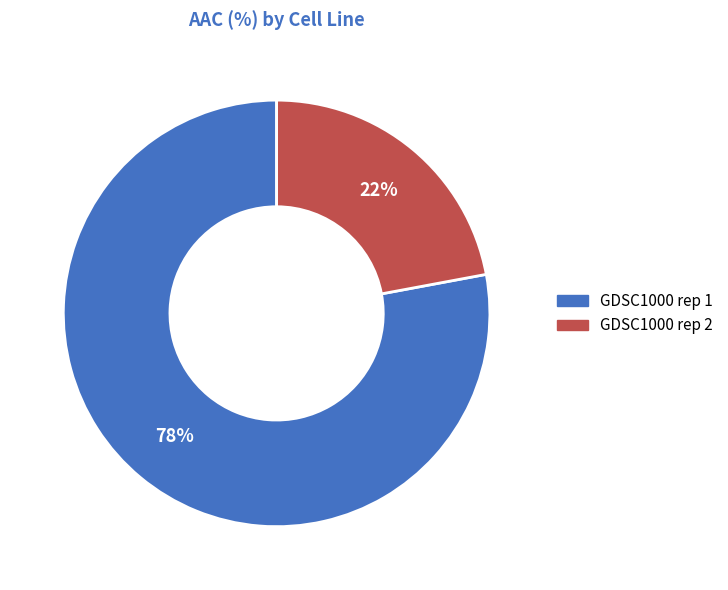

What percentage is the GDSC1000 rep 1 slice, to the nearest percent?

78%